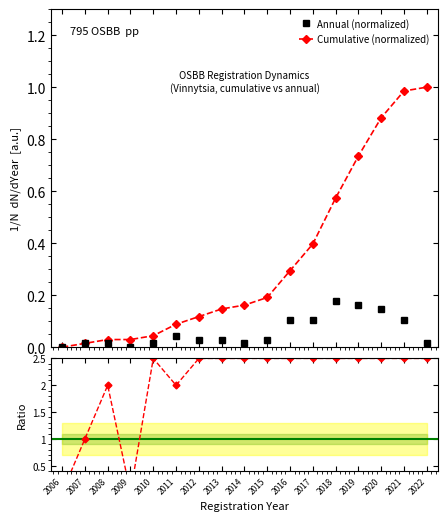

Reading left to right, what are all the values shown in this chart?

Annual (normalized): 2006=0.0	2007=0.0	2008=0.0	2009=0.0	2010=0.0	2011=0.0	2012=0.0	2013=0.0	2014=0.0	2015=0.0	2016=0.1	2017=0.1	2018=0.2	2019=0.2	2020=0.1	2021=0.1	2022=0.0
Cumulative (normalized): 2006=0.0	2007=0.0	2008=0.0	2009=0.0	2010=0.0	2011=0.1	2012=0.1	2013=0.1	2014=0.2	2015=0.2	2016=0.3	2017=0.4	2018=0.6	2019=0.7	2020=0.9	2021=1.0	2022=1.0
Ratio cumul/annual: 2006=0.0	2007=1.0	2008=2.0	2009=0.0	2010=2.5	2011=2.0	2012=2.5	2013=2.5	2014=2.5	2015=2.5	2016=2.5	2017=2.5	2018=2.5	2019=2.5	2020=2.5	2021=2.5	2022=2.5